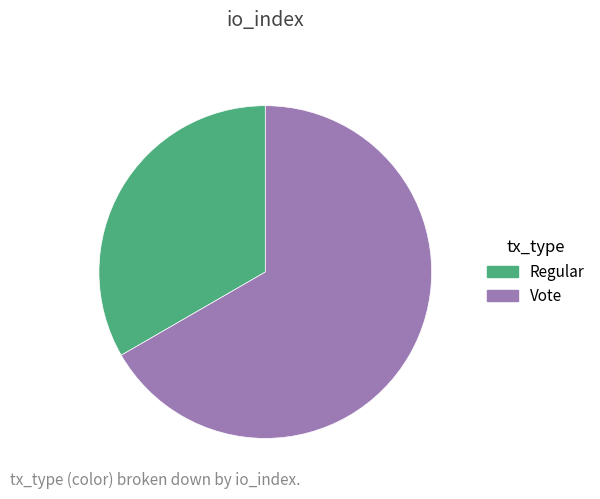

Does any single category account for the majority?

Yes